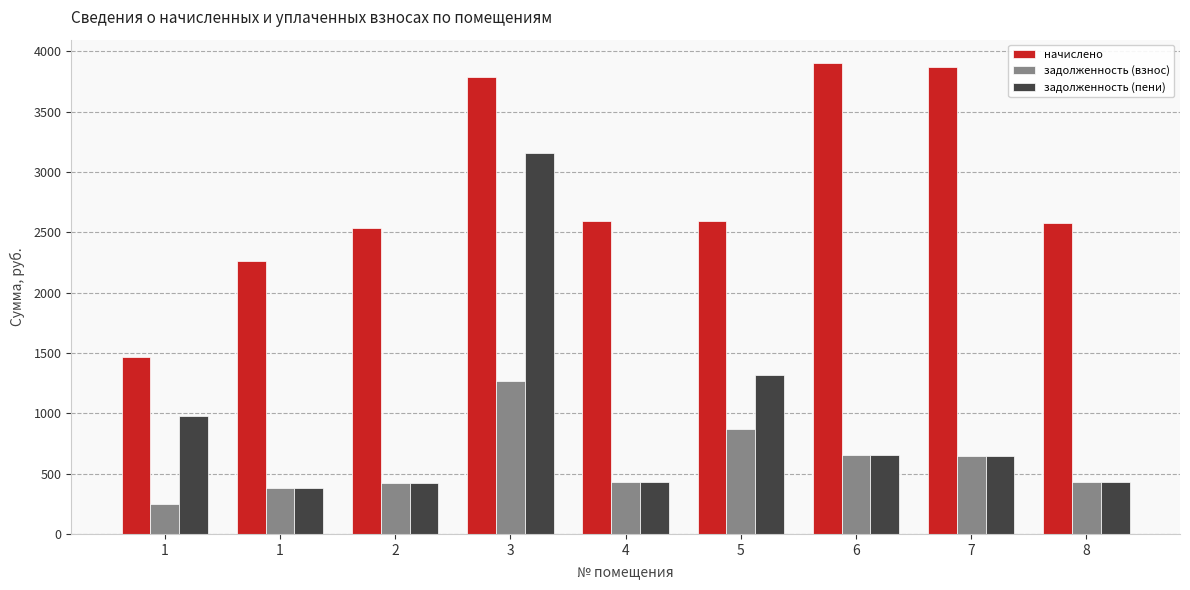

List the series in order of their overall mean, lowest first.

задолженность (взнос), задолженность (пени), начислено